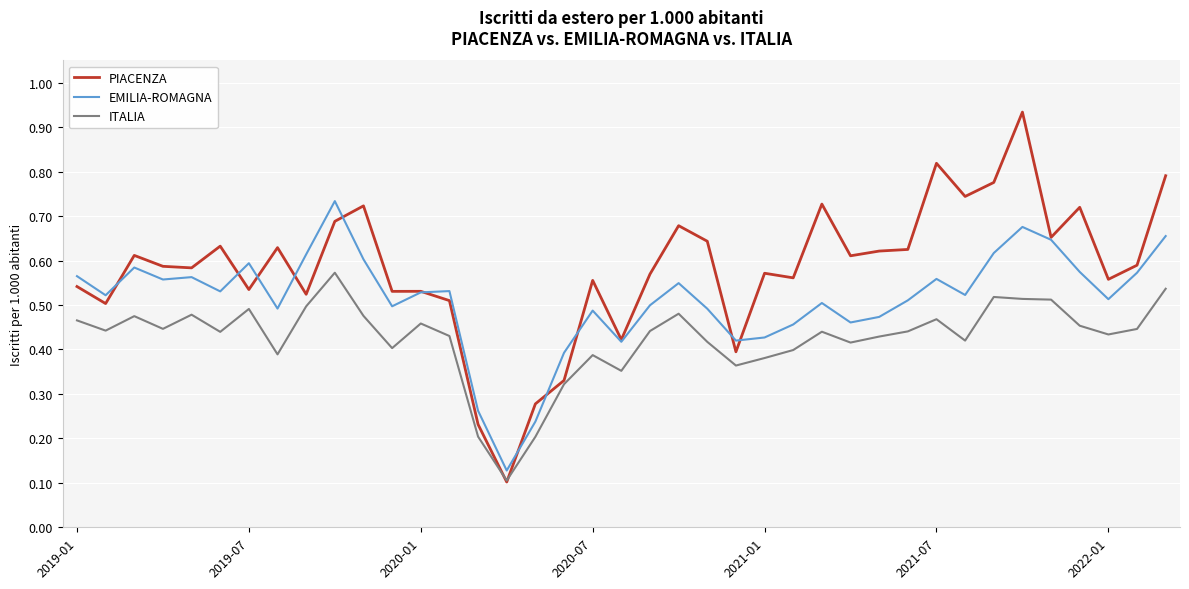

Which series has the largest total across all categories?

PIACENZA